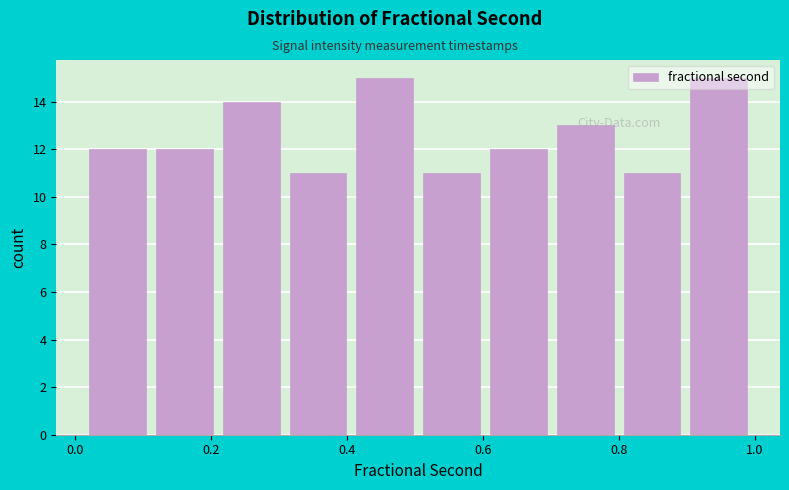

Reading left to right, list every bar in this chart as the range it spans on the x-axis followed by its height. Neither the bar edges nor the heights are printed on the chart, so give them approximately, as read against the axes.

0.02 to 0.12: 12
0.12 to 0.20: 12
0.20 to 0.30: 14
0.30 to 0.40: 11
0.40 to 0.50: 15
0.50 to 0.60: 11
0.60 to 0.70: 12
0.70 to 0.80: 13
0.80 to 0.90: 11
0.90 to 1.00: 15